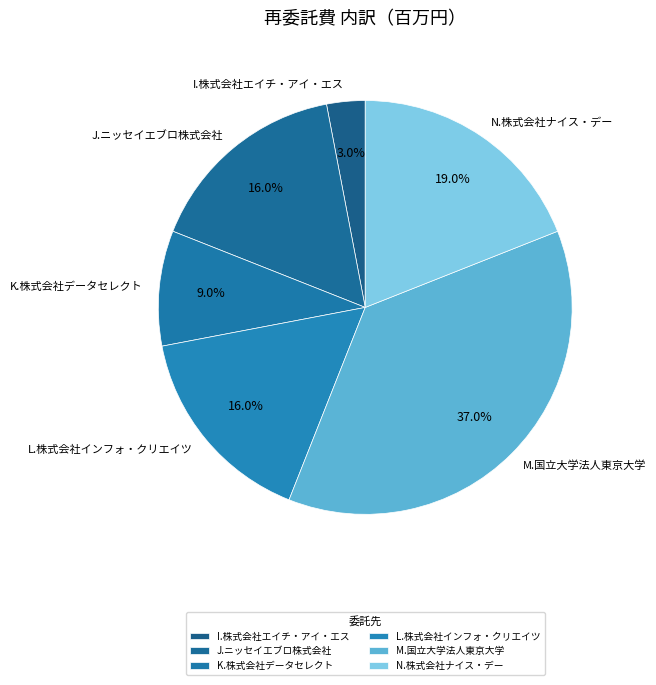

Does M.国立大学法人東京大学 account for over 50% of the chart?

No